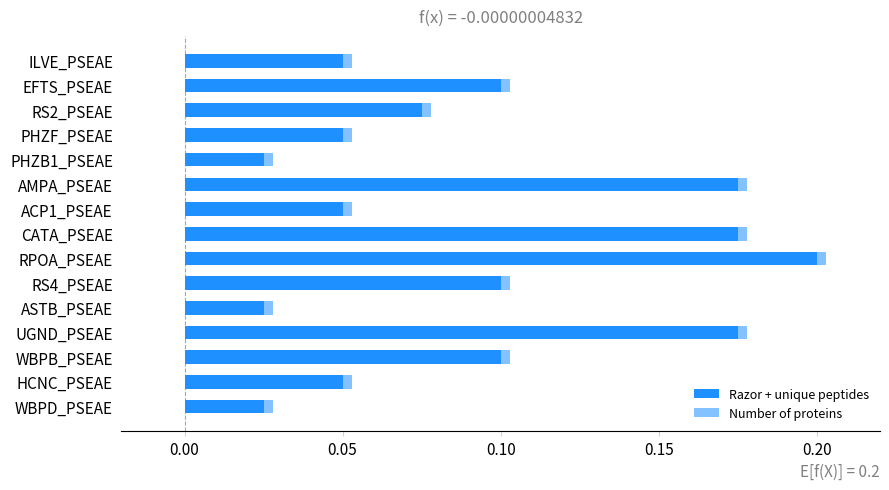

Which series has the largest range (max minus min)?

Razor + unique peptides